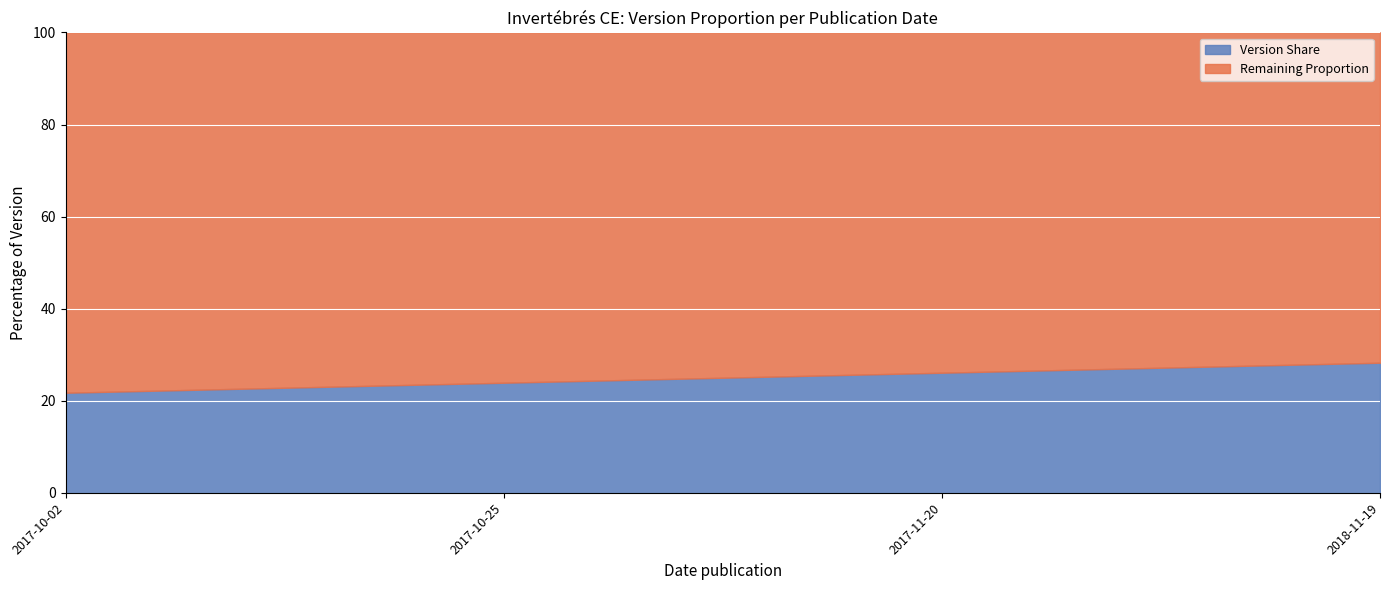

Count the number of data series in this chart.

1